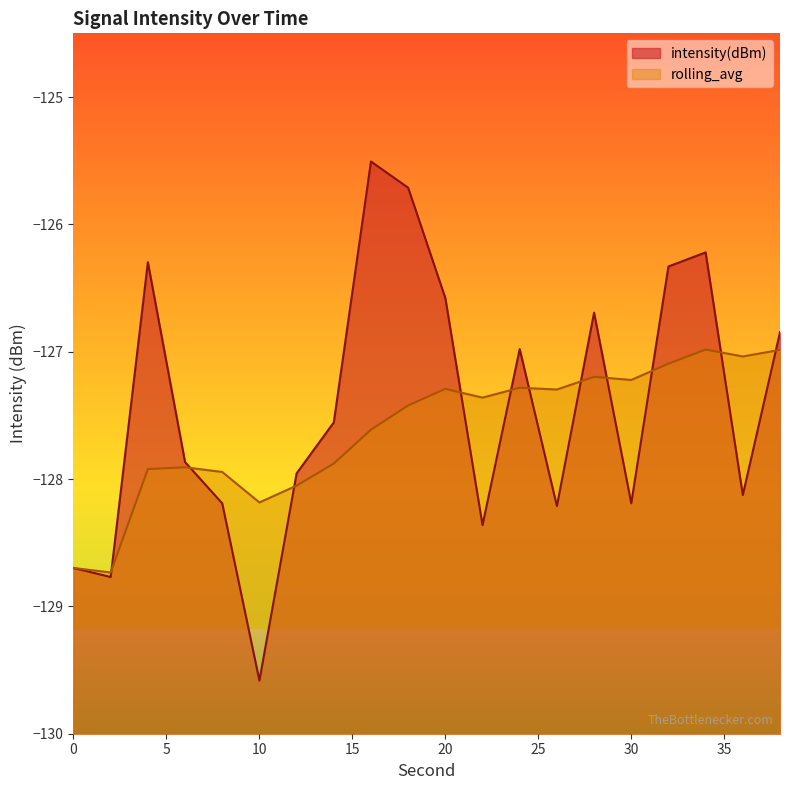

How many data points in intensity(dBm) are above -127?

9